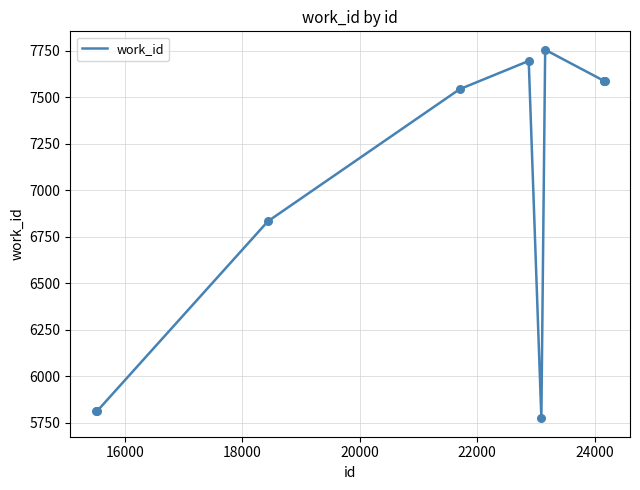

What is the maximum value shown in the chart?

7754